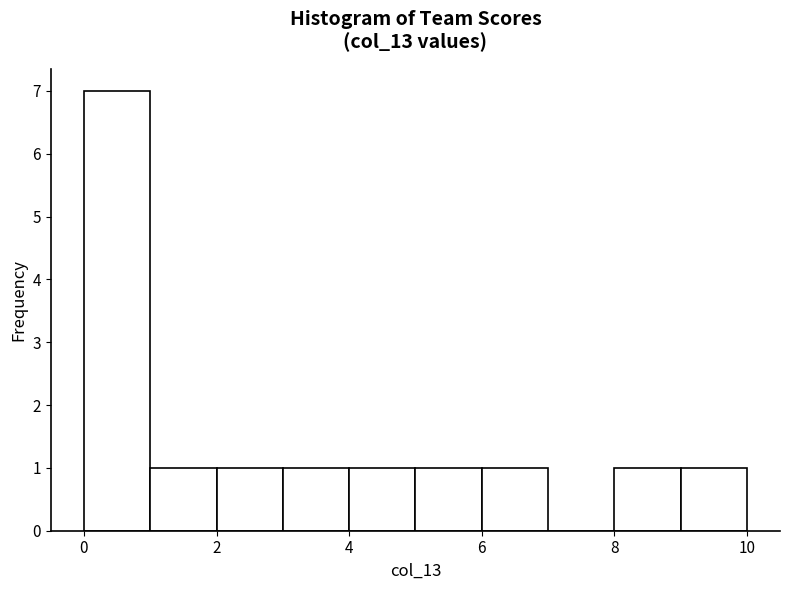

Over which range of the x-axis is the bar tallest?

0 to 1